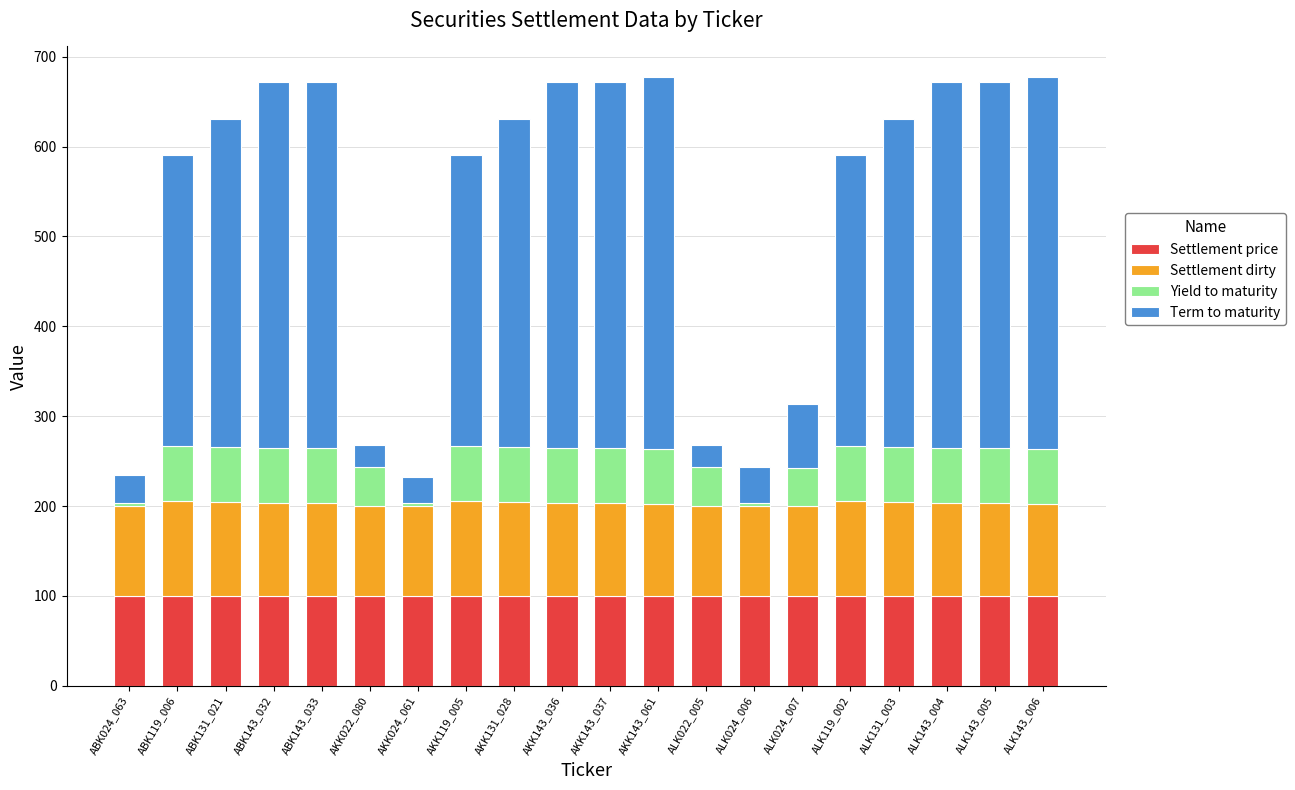

What is the total value across all series at AKK143_036?

672.0